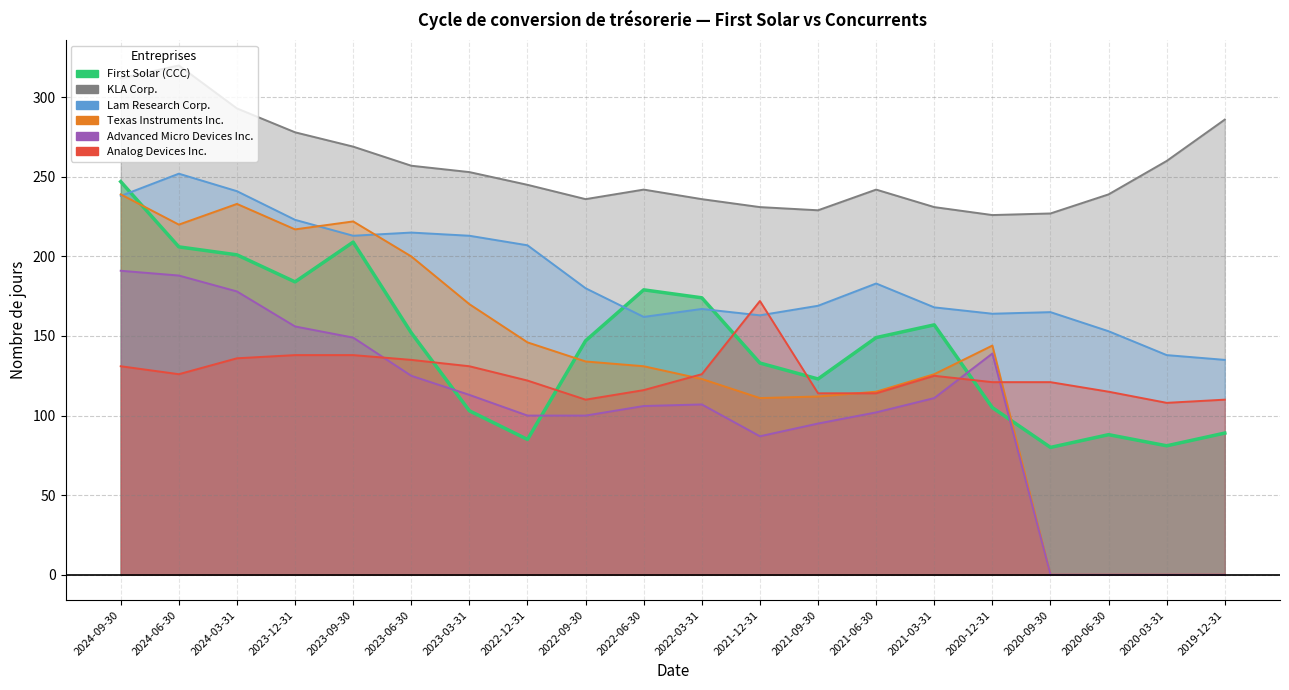

True or false: Texas Instruments Inc. has more than 0 interior local peaks.

True